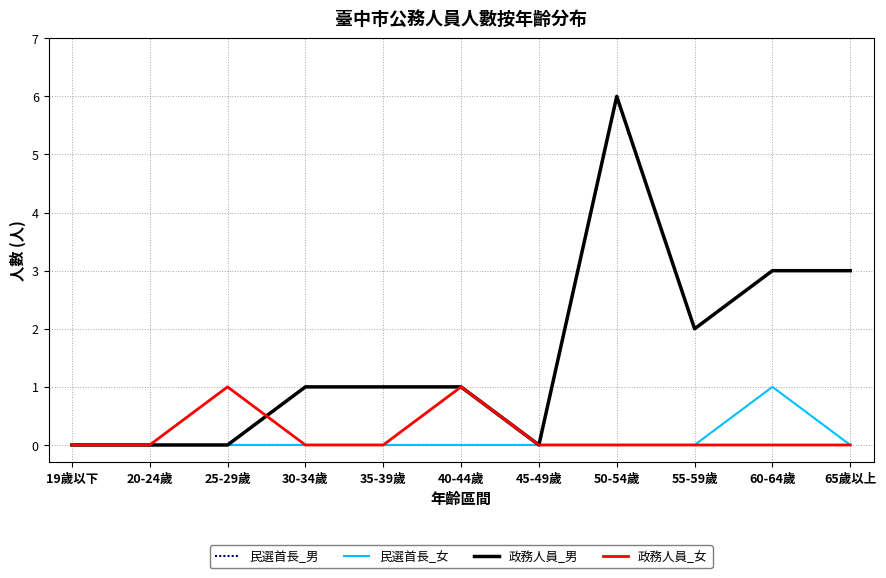

Reading left to right, transcribe all the data shown in this chart.

民選首長_男: 0	0	0	0	0	0	0	0	0	0	0
民選首長_女: 0	0	0	0	0	0	0	0	0	1	0
政務人員_男: 0	0	0	1	1	1	0	6	2	3	3
政務人員_女: 0	0	1	0	0	1	0	0	0	0	0